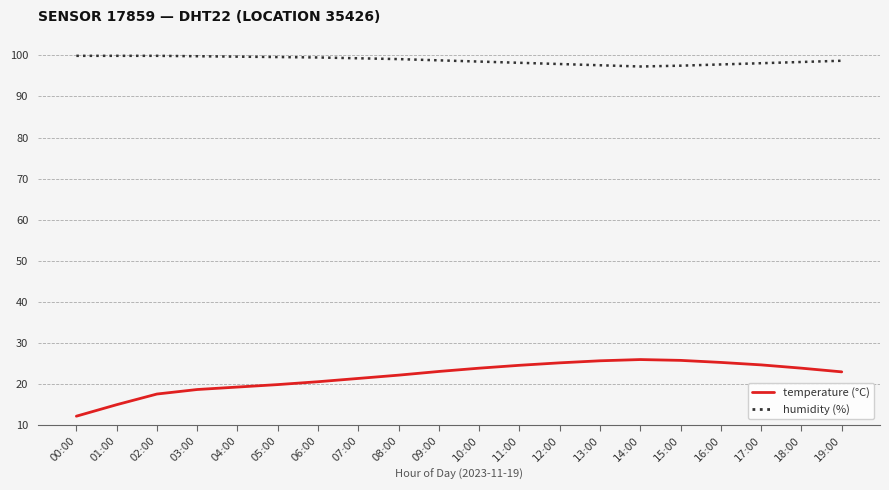

True or false: humidity (%) and temperature (°C) cross at least once.

False